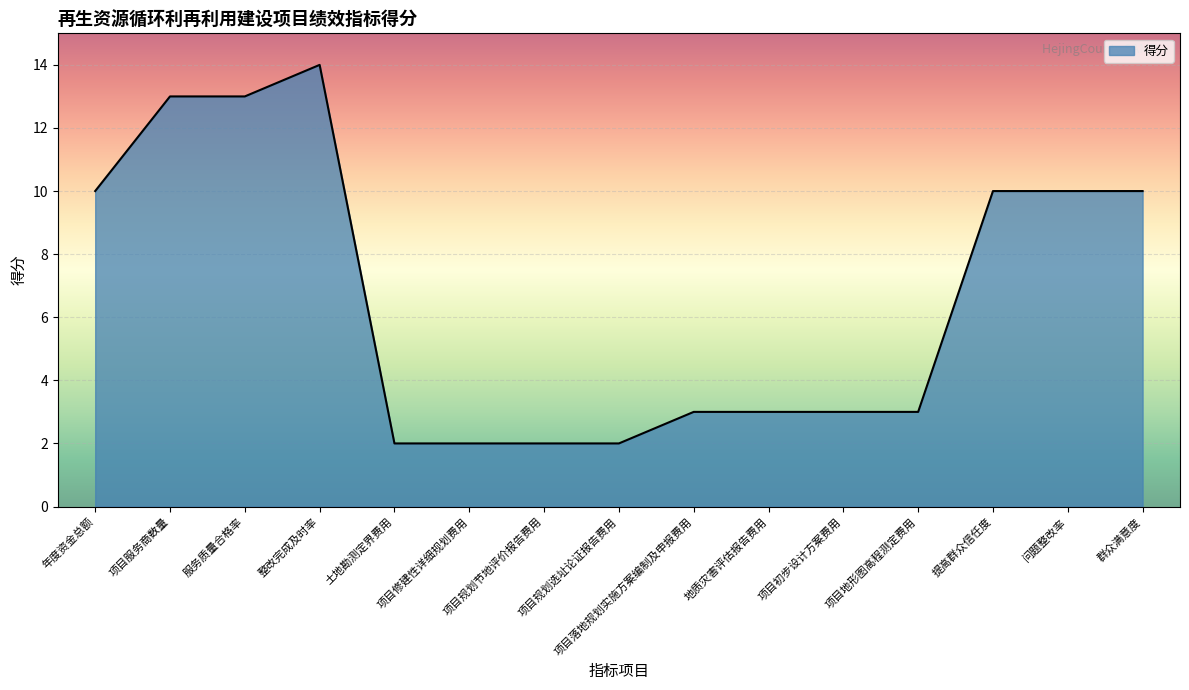

What is the greatest value displayed?

14